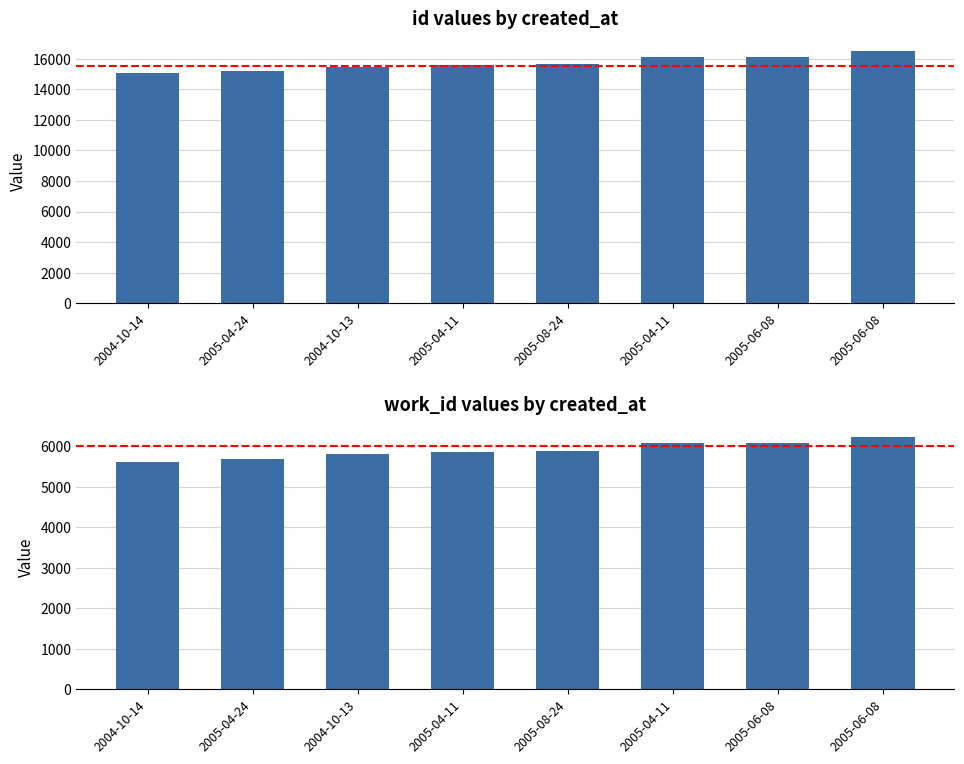

Which series has the largest total across all categories?

id